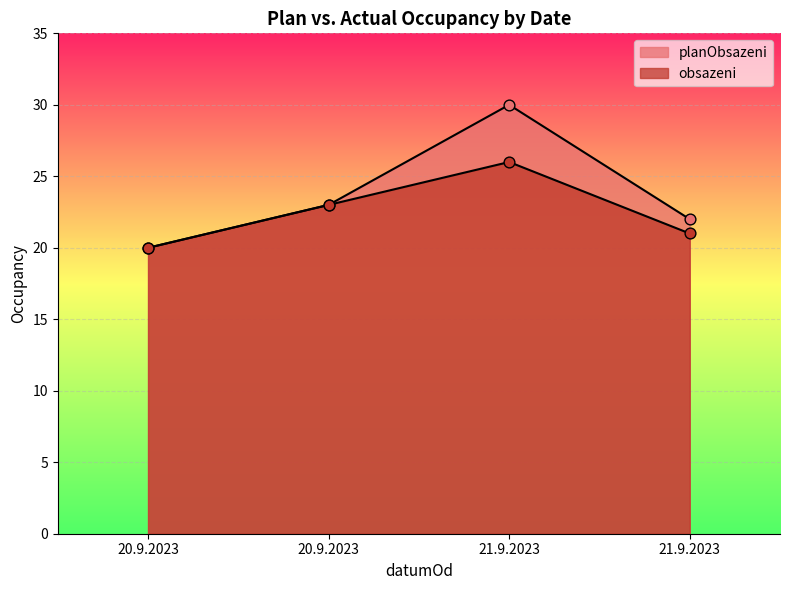

Which series contains the highest Y value?

planObsazeni